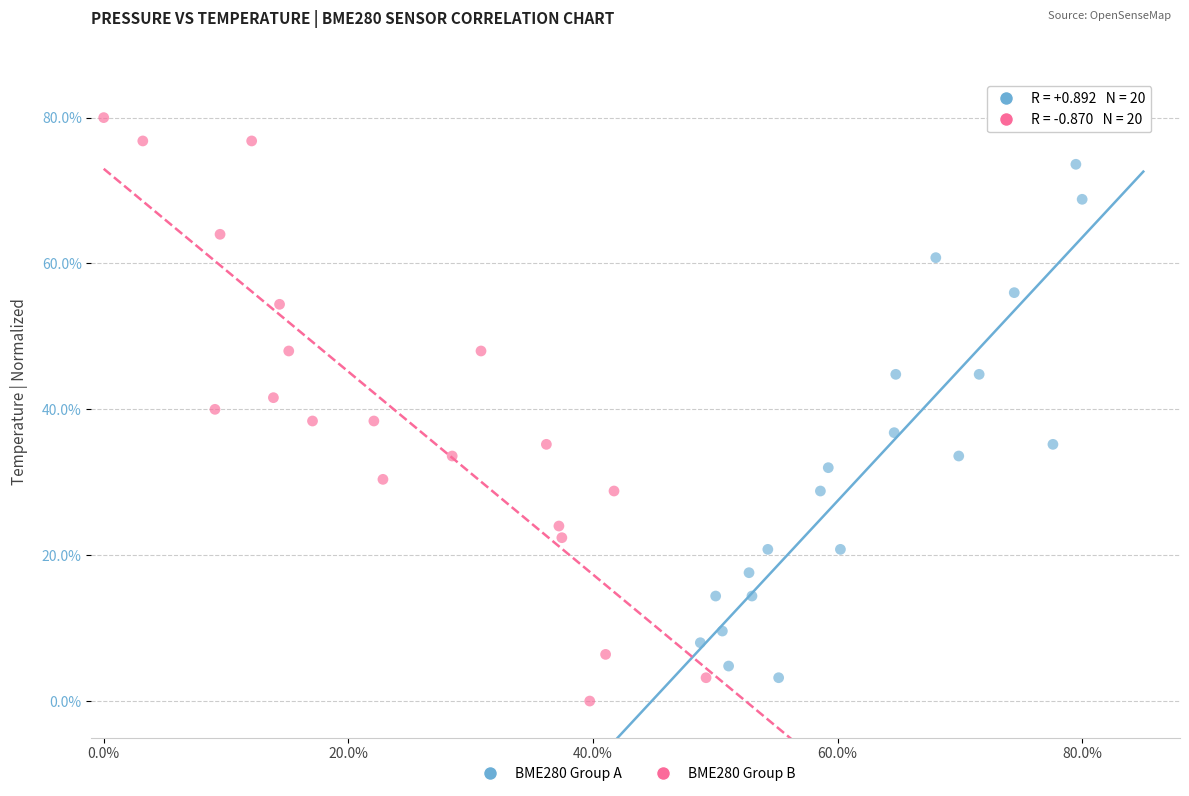

What are all the series names shown in the legend?

BME280 Group A, BME280 Group B